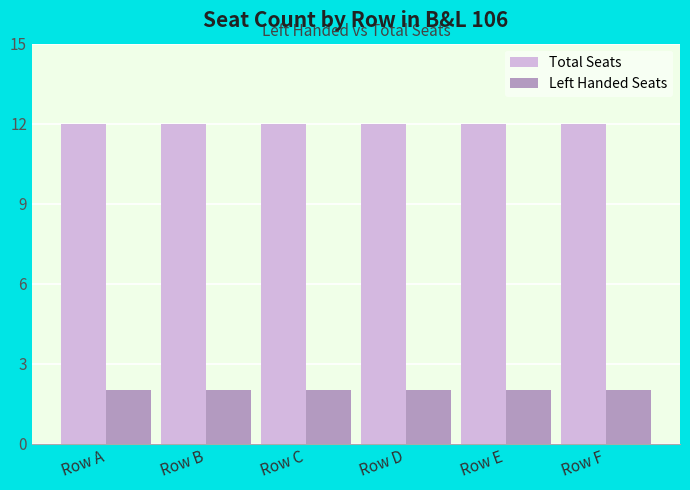

What is the greatest value displayed?

12